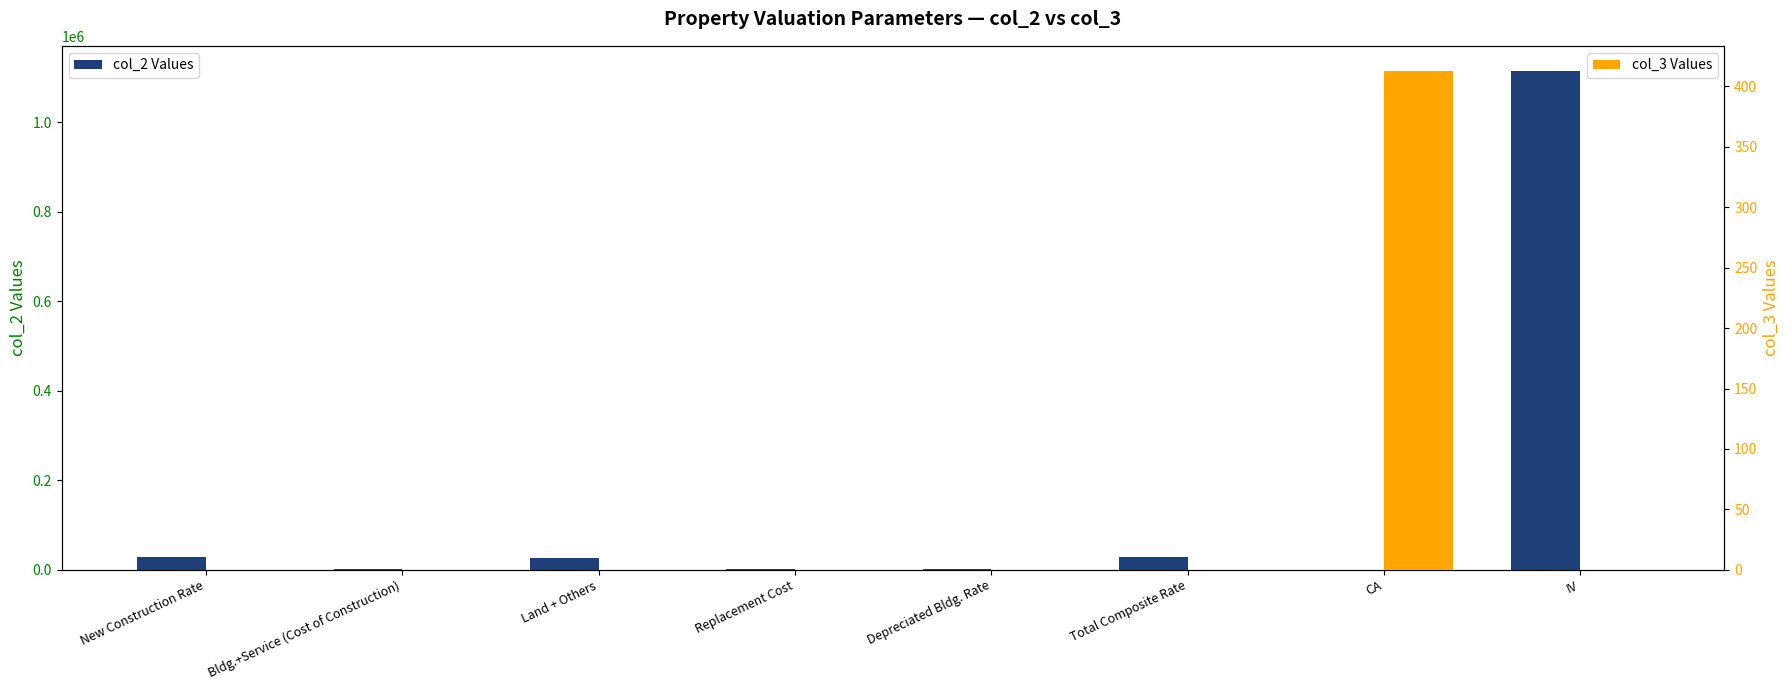

Rank the series at New Construction Rate from highest to lowest value.

col_2 Values, col_3 Values